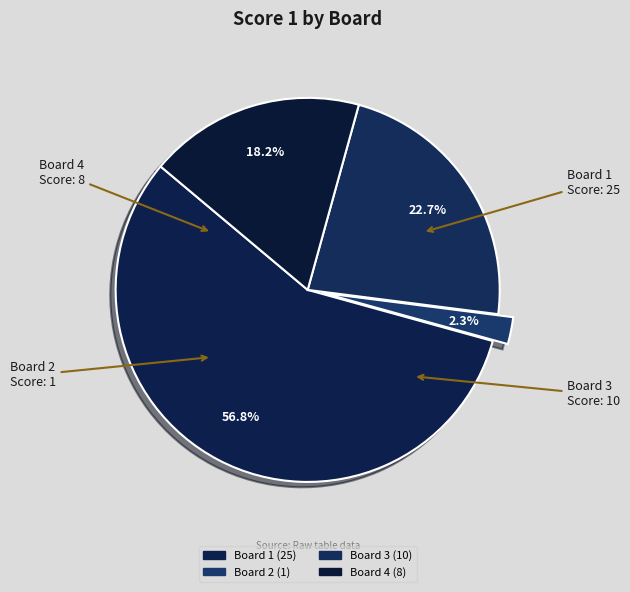

Is there any slice that represents more than half of the pie?

Yes